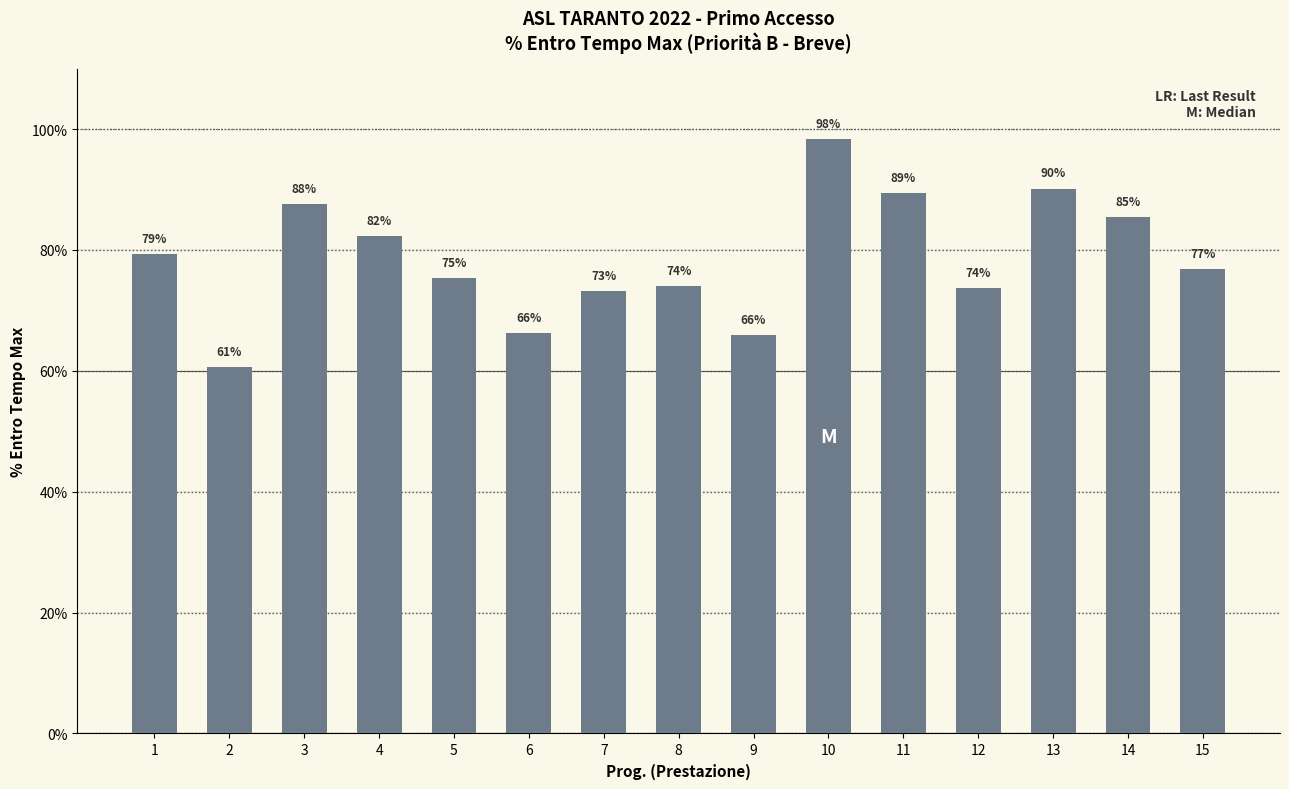

What is the value of the 11th bar from the left?

89.4